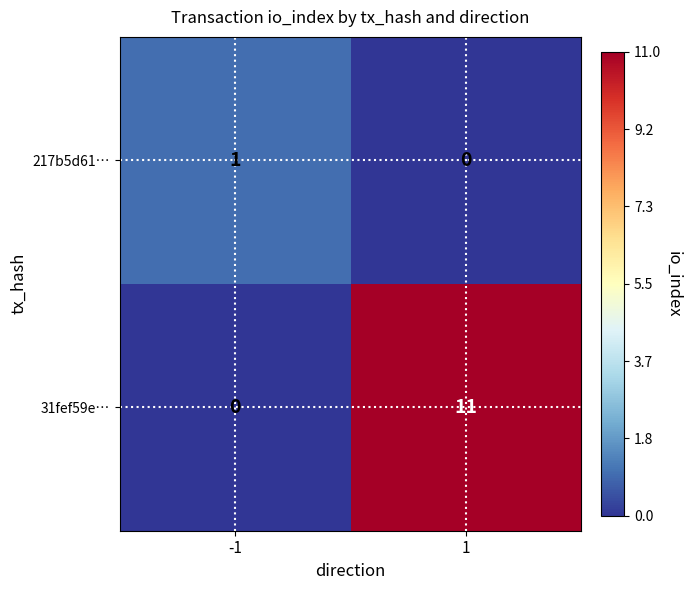

Reading left to right, list all the values displayed in this chart.

217b5d61…: 1	0
31fef59e…: 0	11